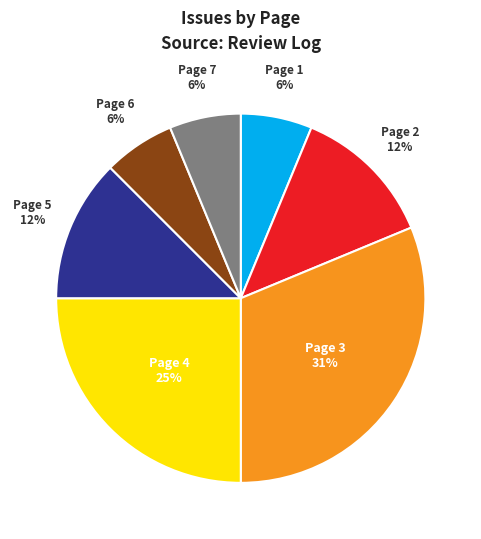

To the nearest percent, what is the average slice percentage?

14%